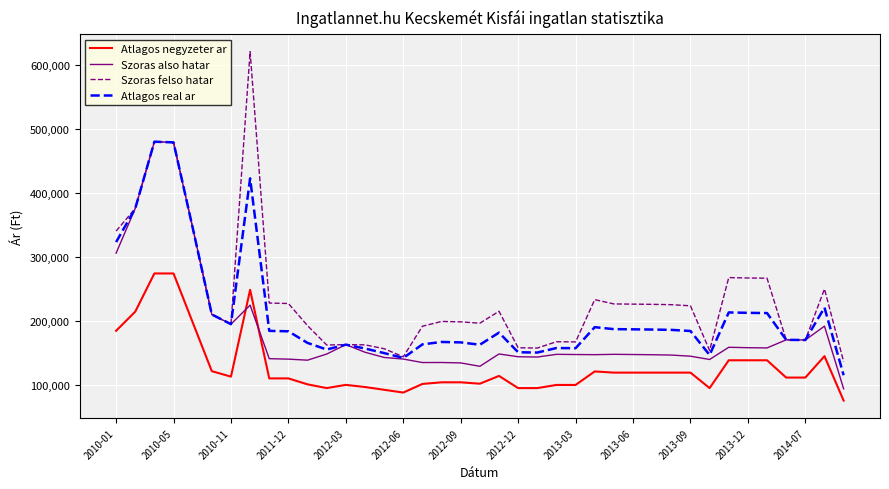

Which series has the largest total across all categories?

Szoras felso hatar